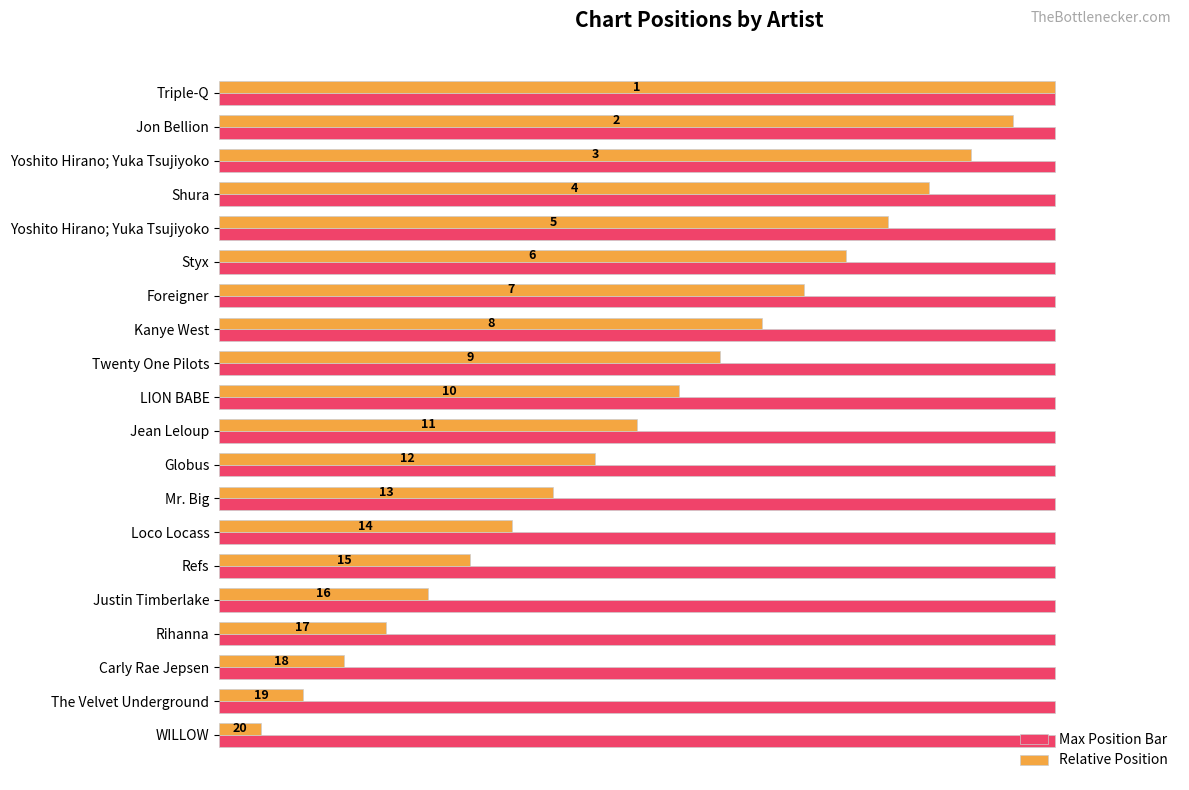

What are all the series names shown in the legend?

Max Position Bar, Relative Position